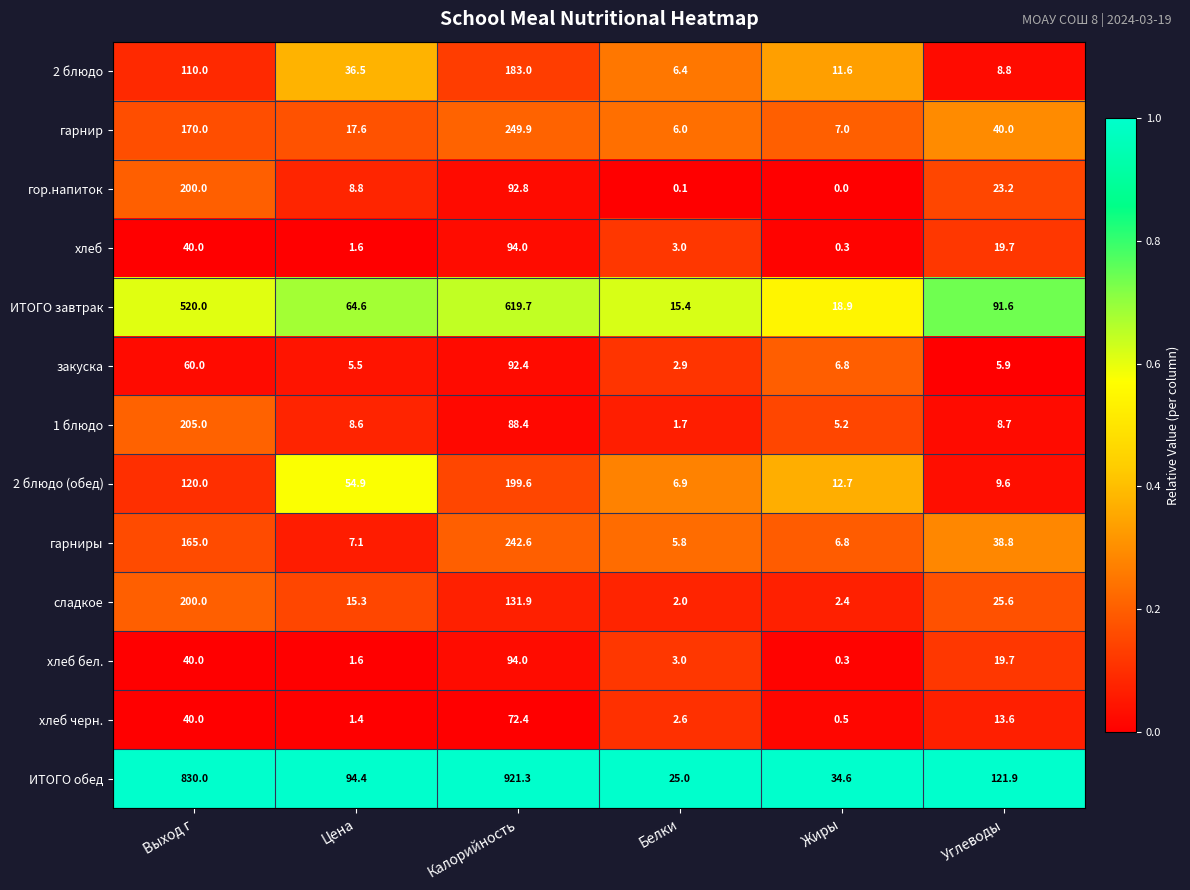

What is the difference between the maximum and minimum values in the хлеб черн. series?

71.9